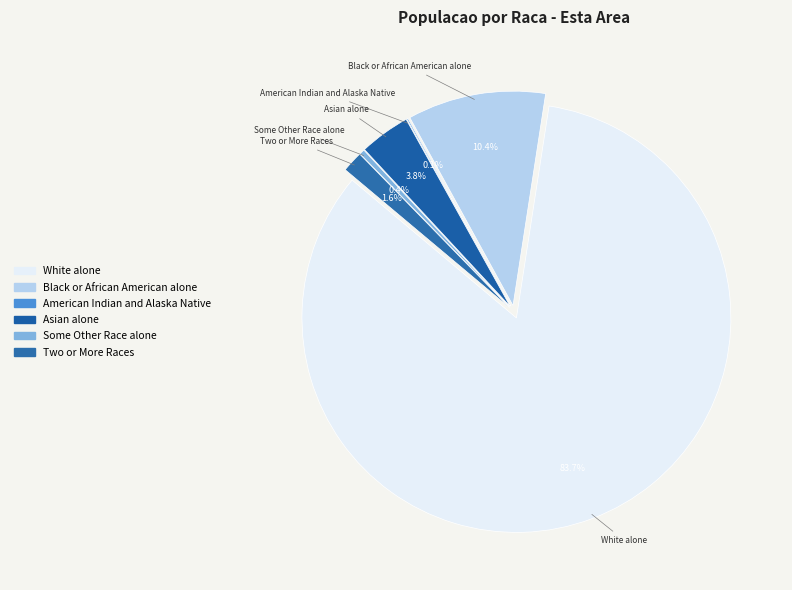

To the nearest percent, what portion does Asian alone represent?

4%